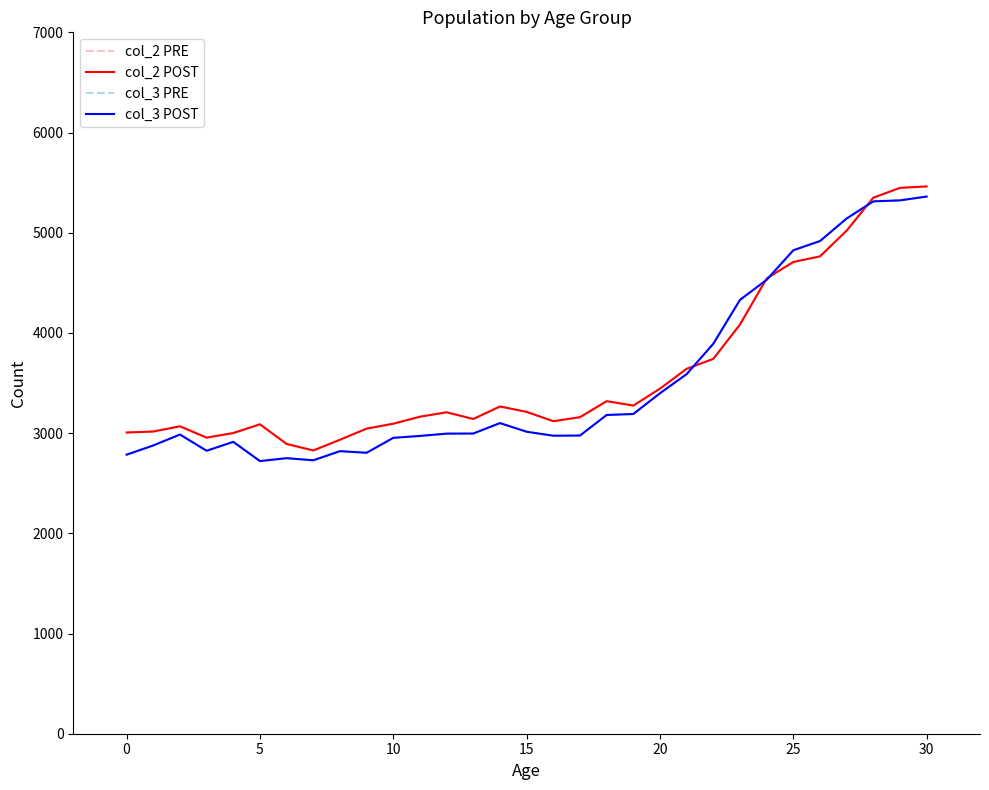

Is this an area chart (filled region under the line)?

No